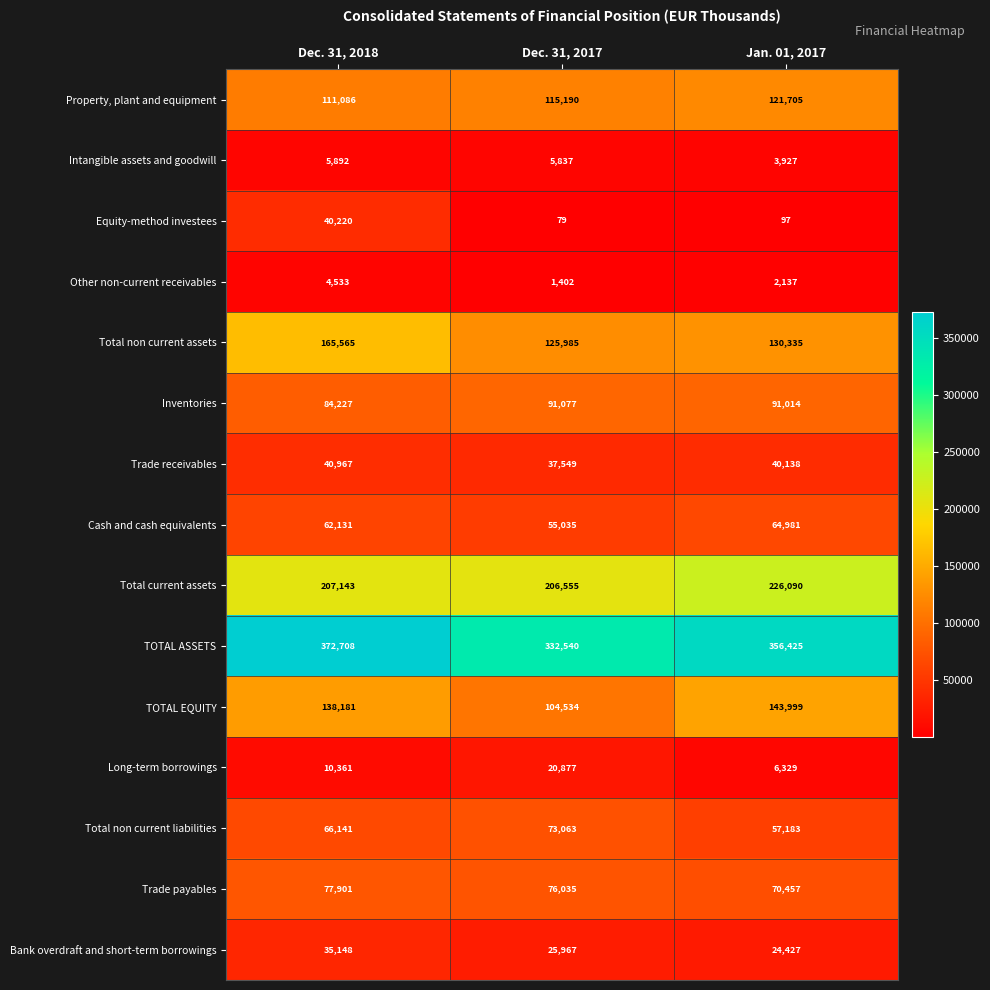

What is the greatest value displayed?

372708